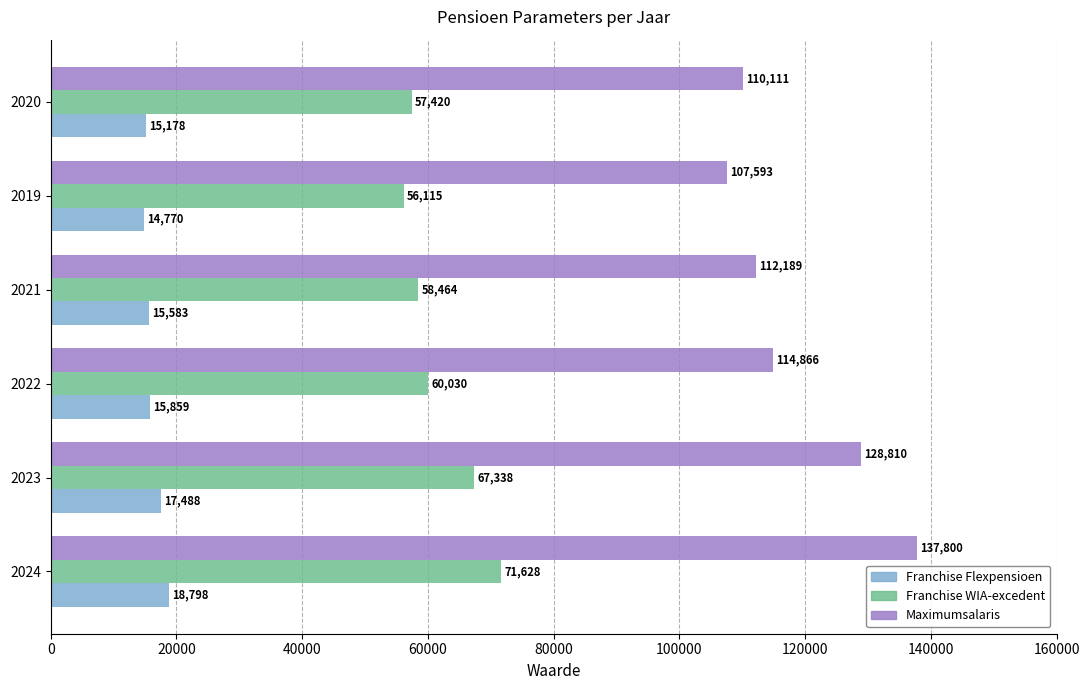

What is the difference between the second highest and second lowest values in the Franchise WIA-excedent series?

9918